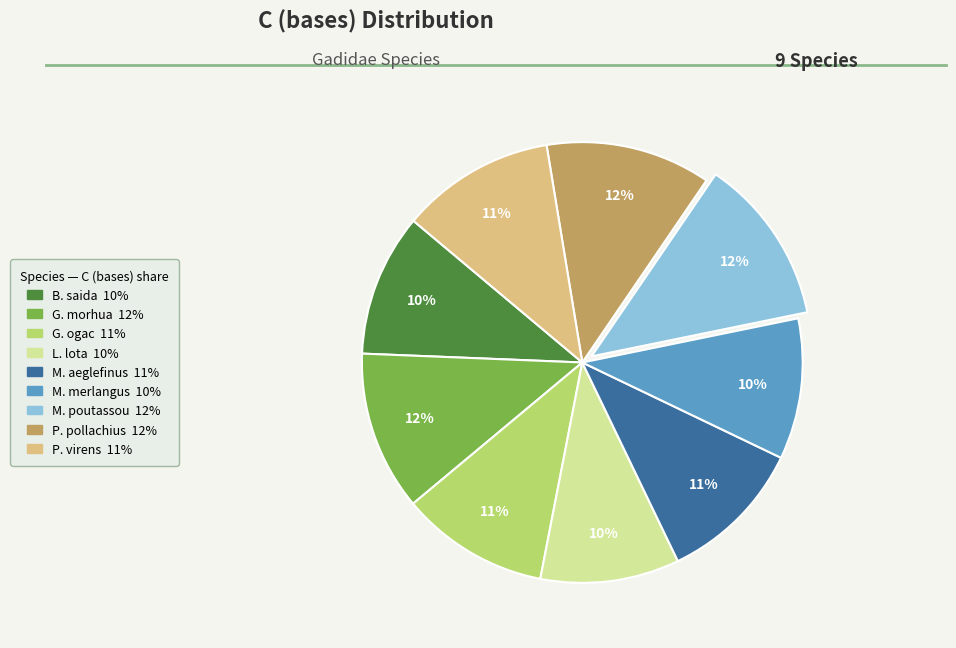

Is there any slice that represents more than half of the pie?

No